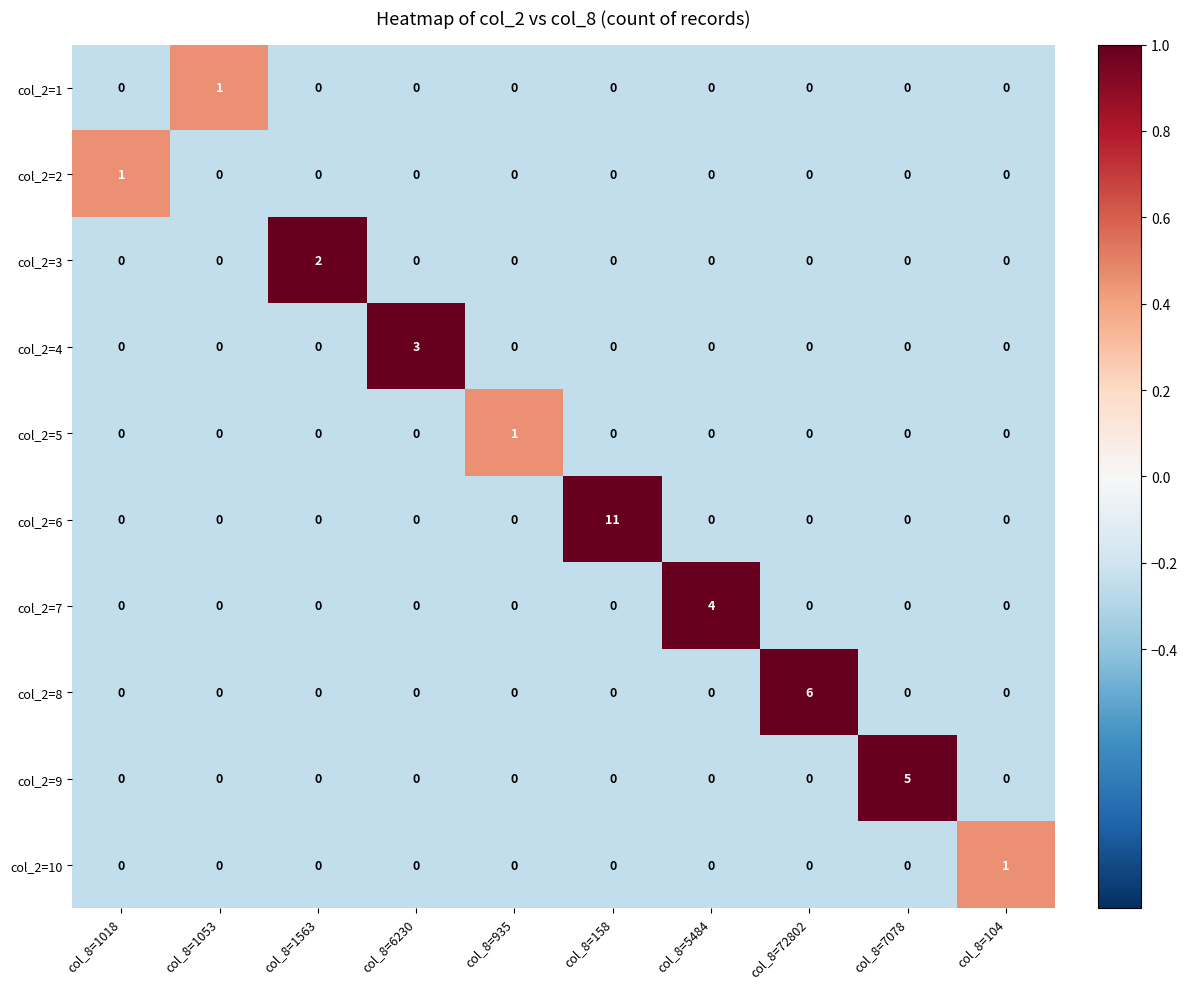

What is the difference between the col_2=6 values at col_8=158 and col_8=5484?

11